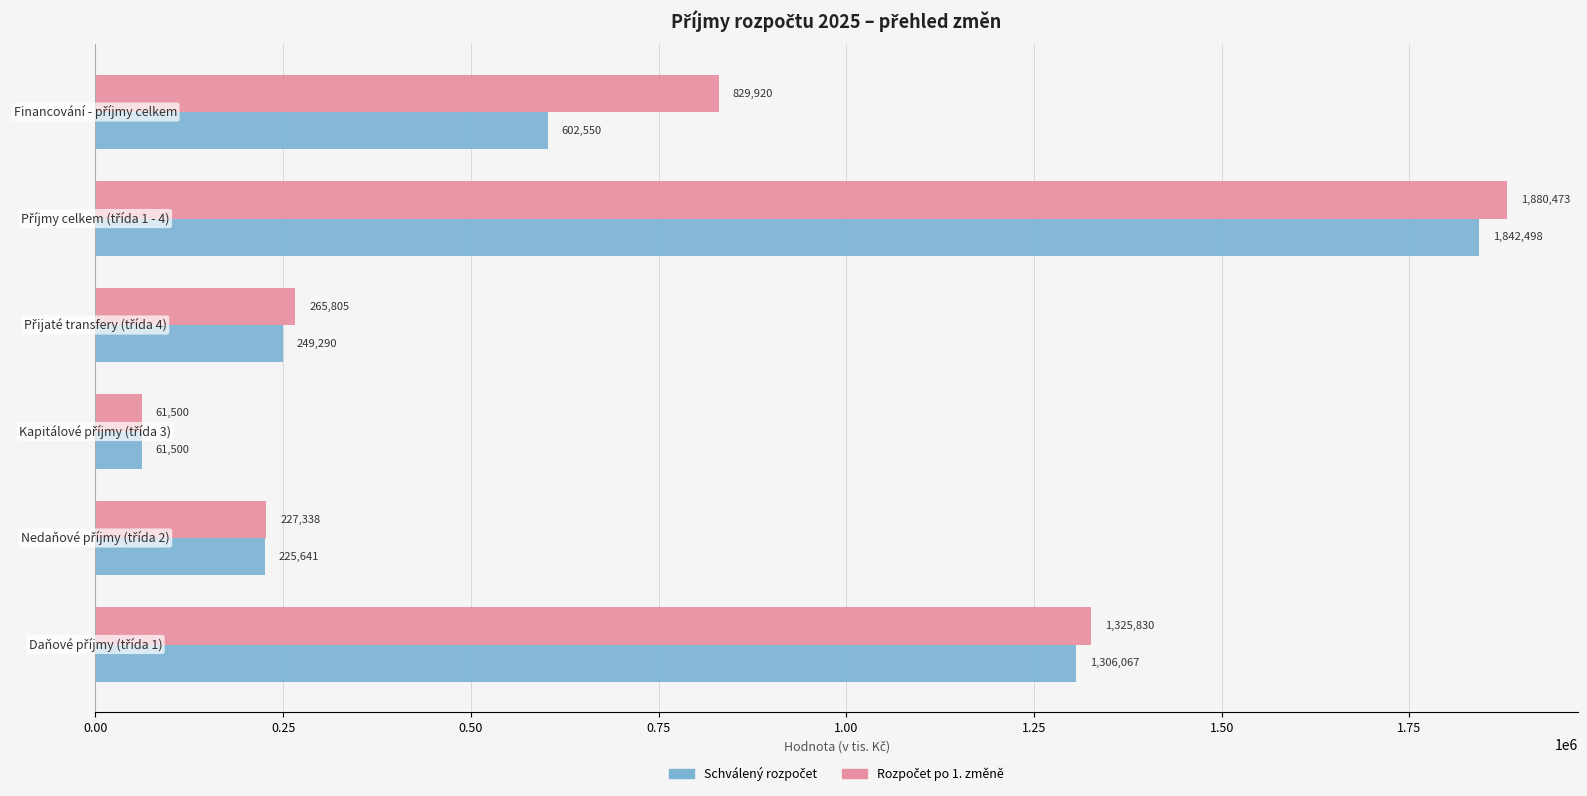

What is the greatest value displayed?

1880473.4